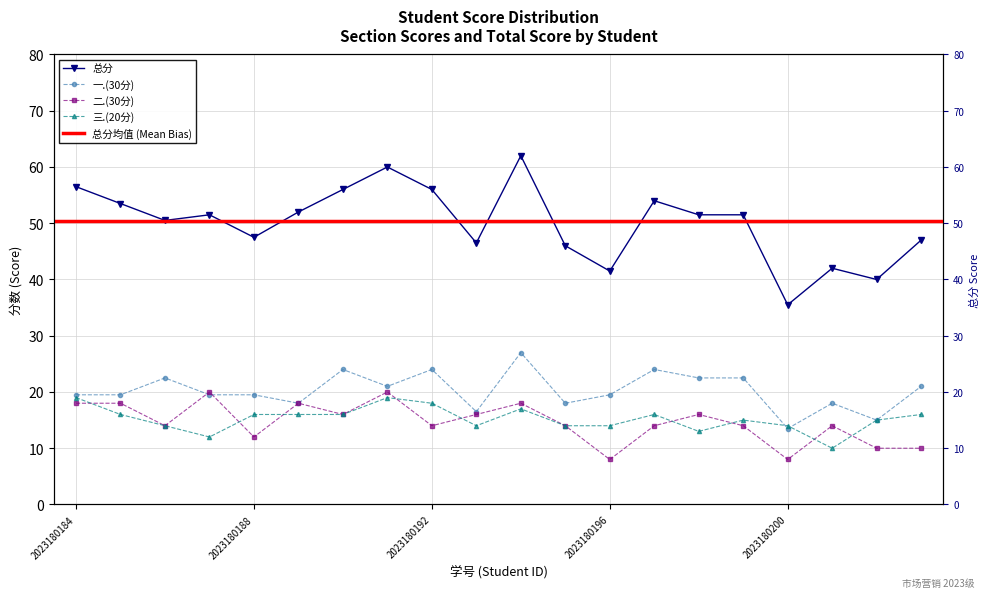

What is the average value of the 一.(30分) series?

20.2